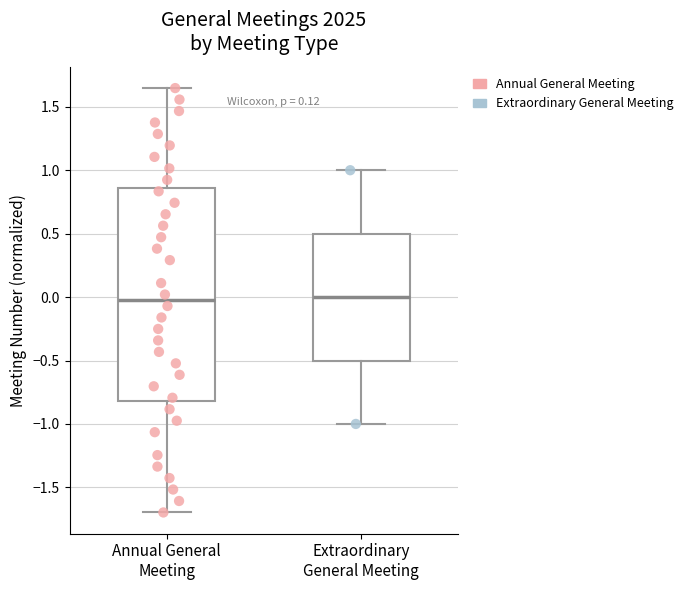

Which box is the tallest, from its lower edge to its upper edge?

Annual General Meeting